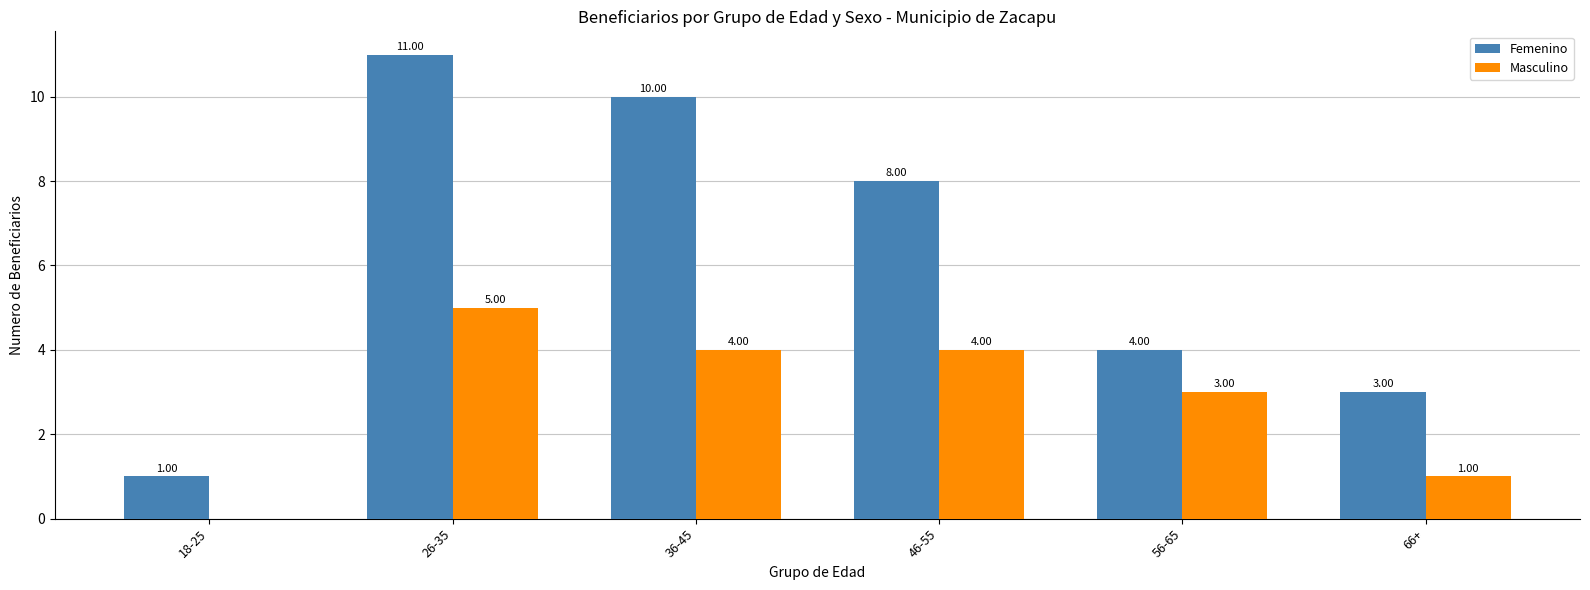

What is the sum of all Femenino values?

37